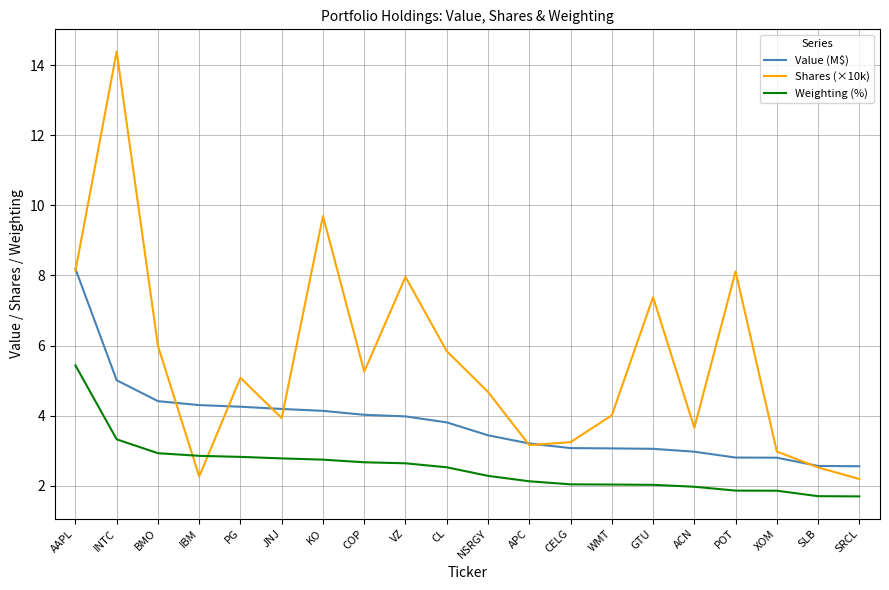

The value of Weighting (%) at NSRGY is 2.3. True or false?

True